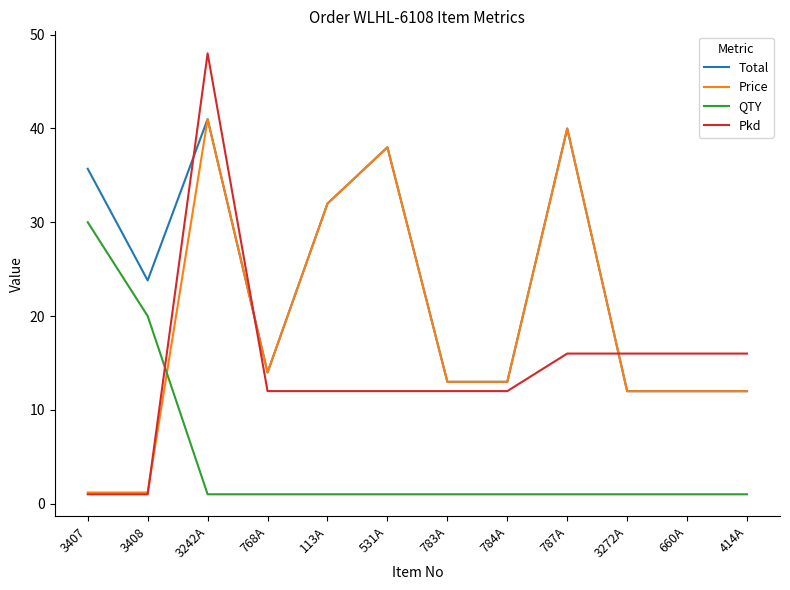

List the series in order of their overall mean, lowest first.

QTY, Pkd, Price, Total